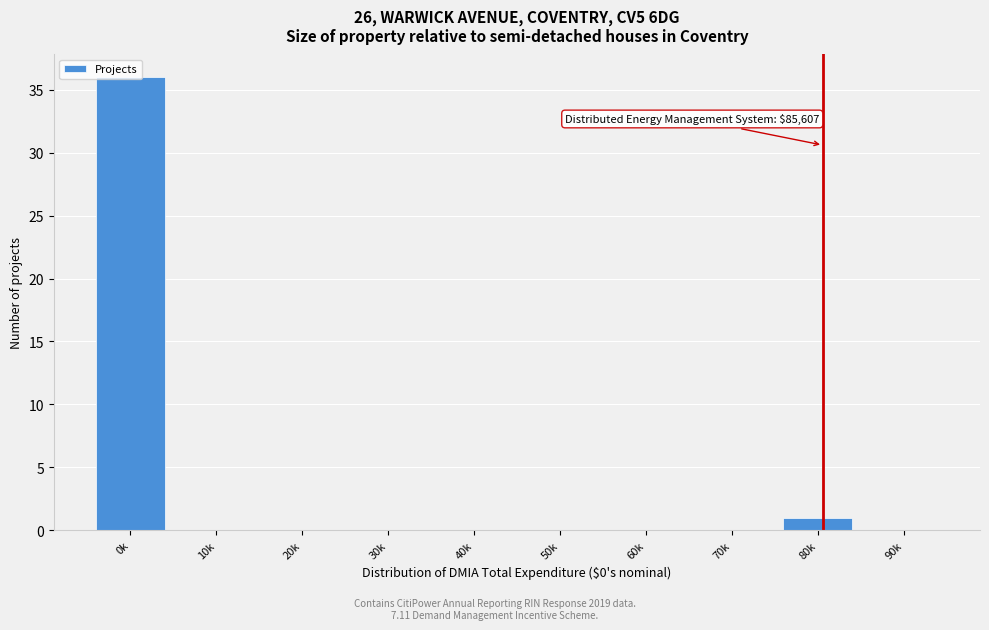

Where is the data nearest to the value 18?

80k